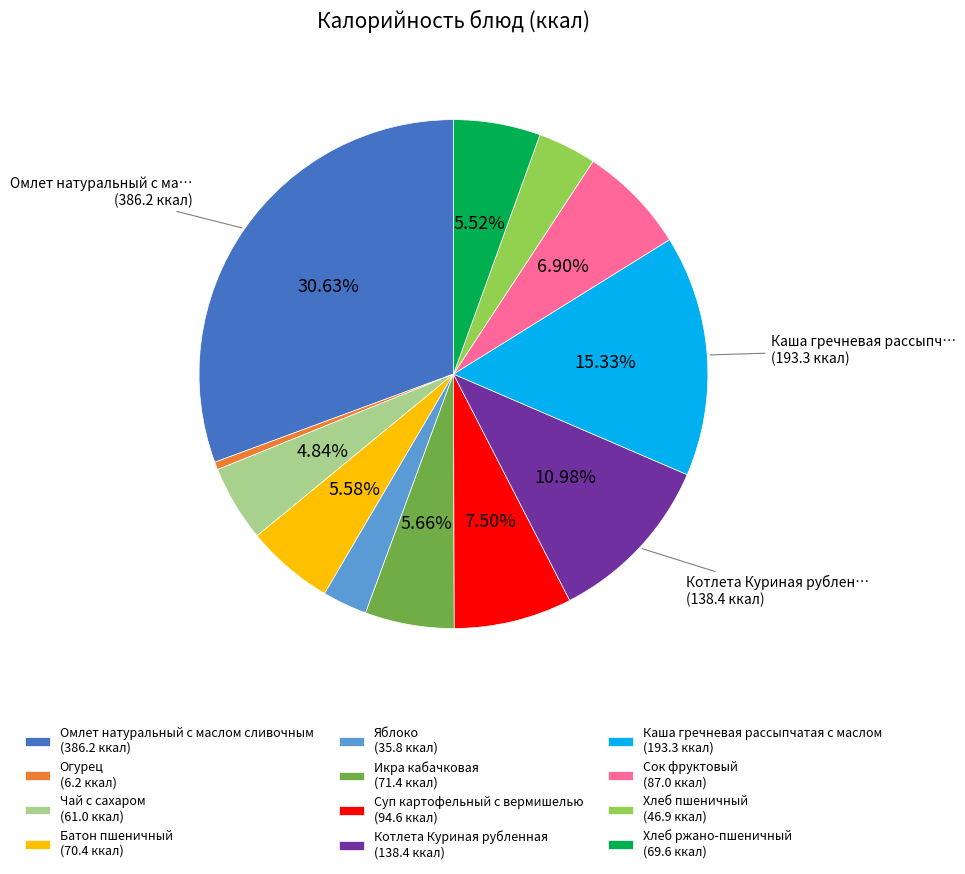

Is it true that Сок фруктовый is 7% of the pie?

True